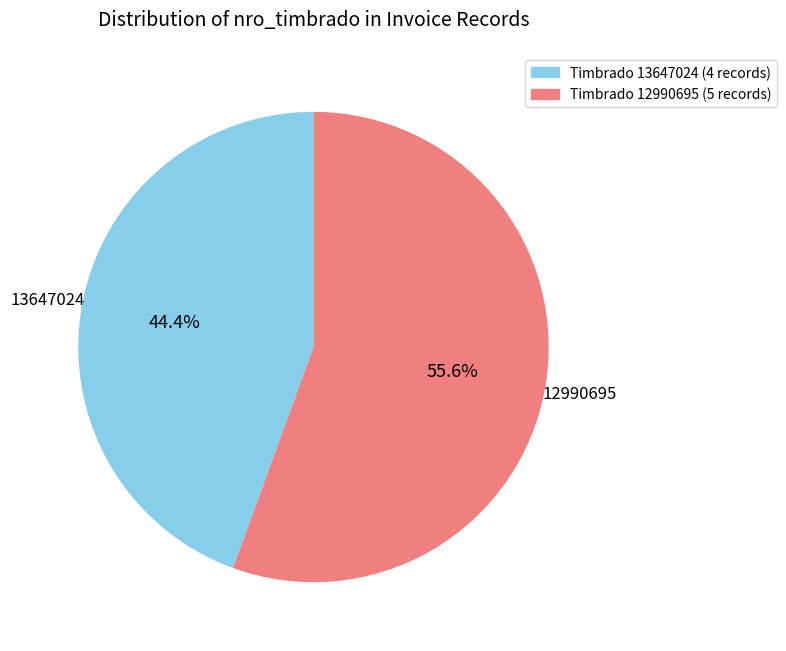

Is there any slice that represents more than half of the pie?

Yes